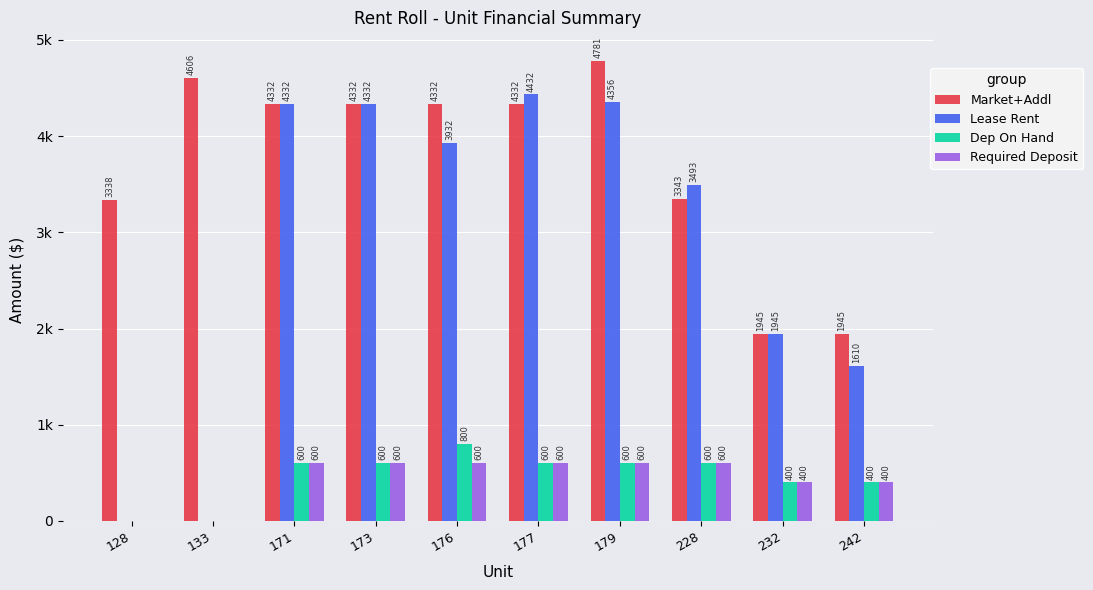

What is the spread (max minus min) of values at 242?

1545